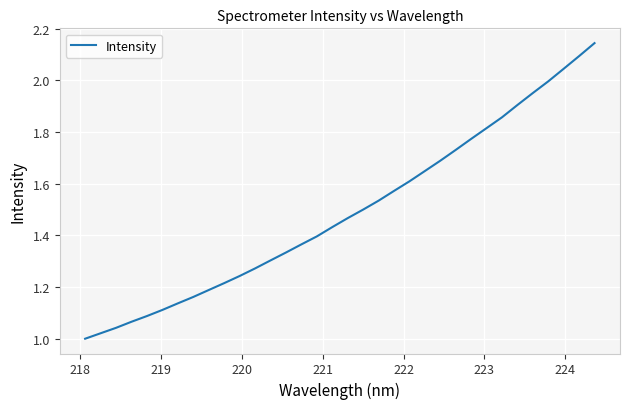

How many lines are shown in the chart?

1